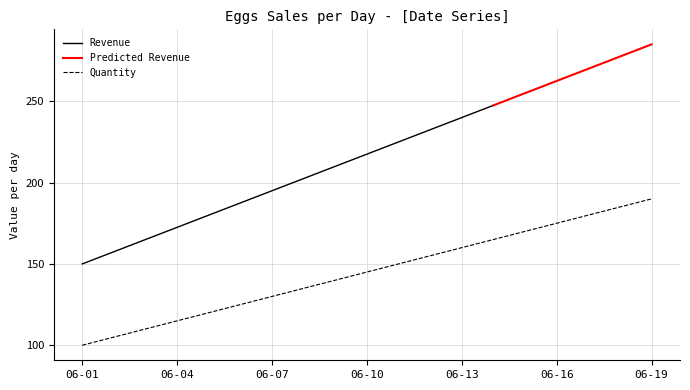

Rank the categories by value from lowest to highest.

06-01, 06-02, 06-03, 06-04, 06-05, 06-06, 06-07, 06-08, 06-09, 06-10, 06-11, 06-12, 06-13, 06-14, 06-15, 06-16, 06-17, 06-18, 06-19